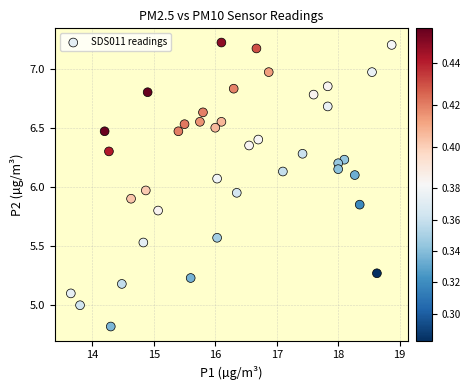

What is the range of Y values (max minus min)?

2.4